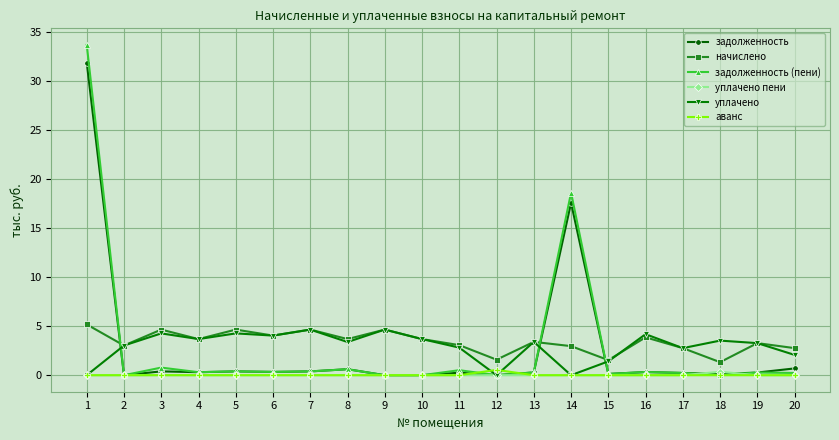

True or false: начислено and уплачено пени intersect in this chart.

False